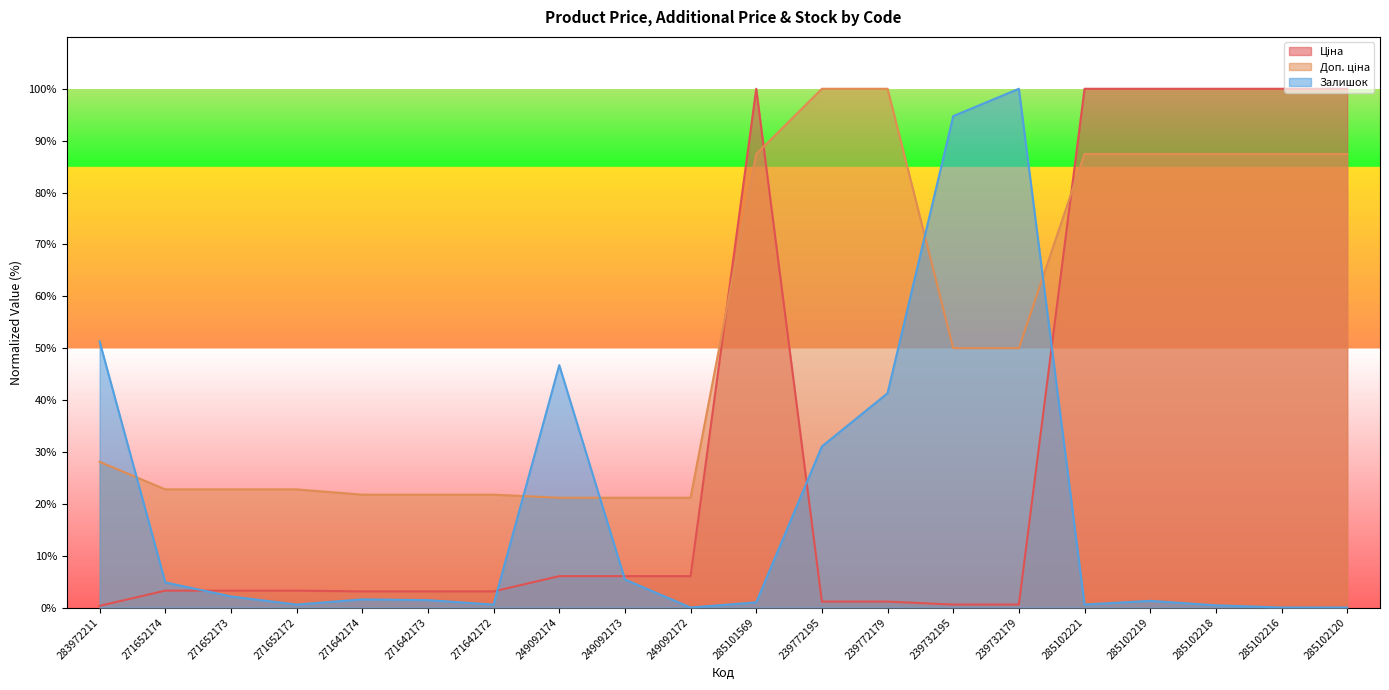

How many times do Ціна and Залишок cross each other?

5